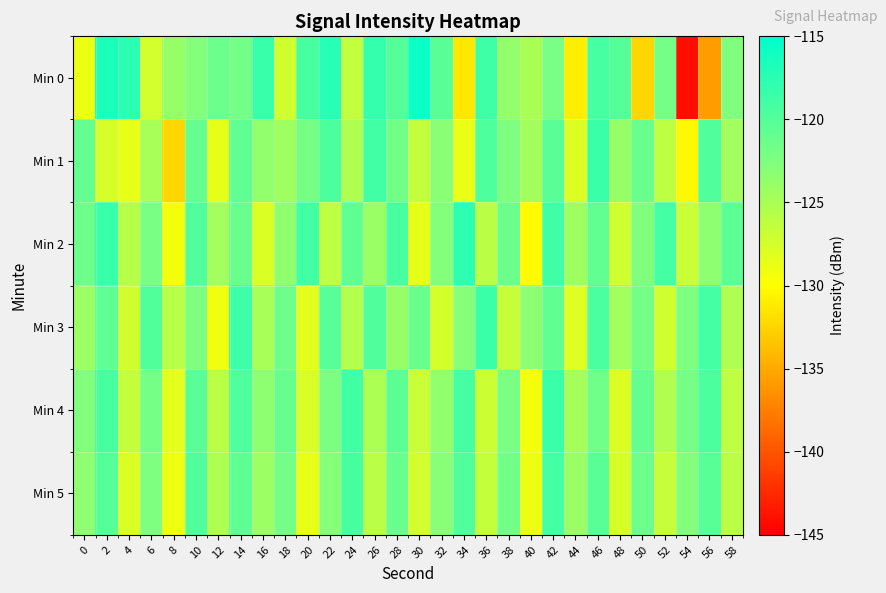

Rank the series by their maximum value, from lowest to highest.

Min 5, Min 1, Min 4, Min 3, Min 2, Min 0